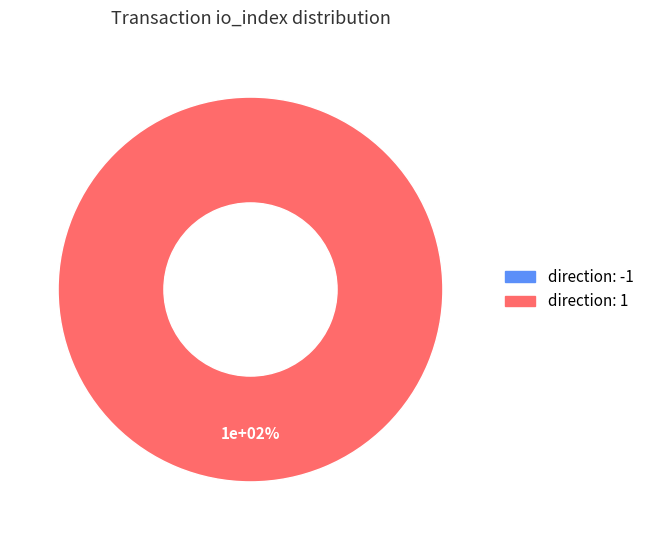

Which slice is the largest?

direction: 1